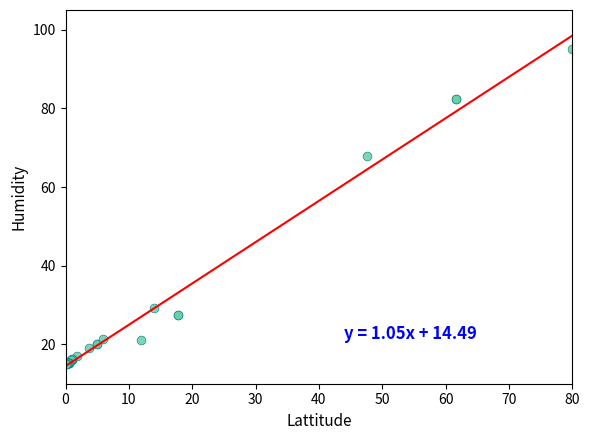

What Y value in the scatter plot is closest to 55?

68.0